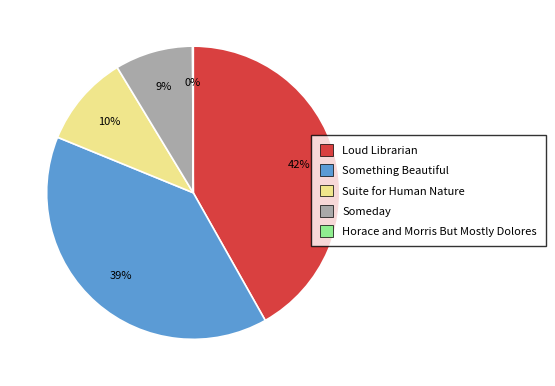

Between Something Beautiful and Loud Librarian, which is larger?

Loud Librarian